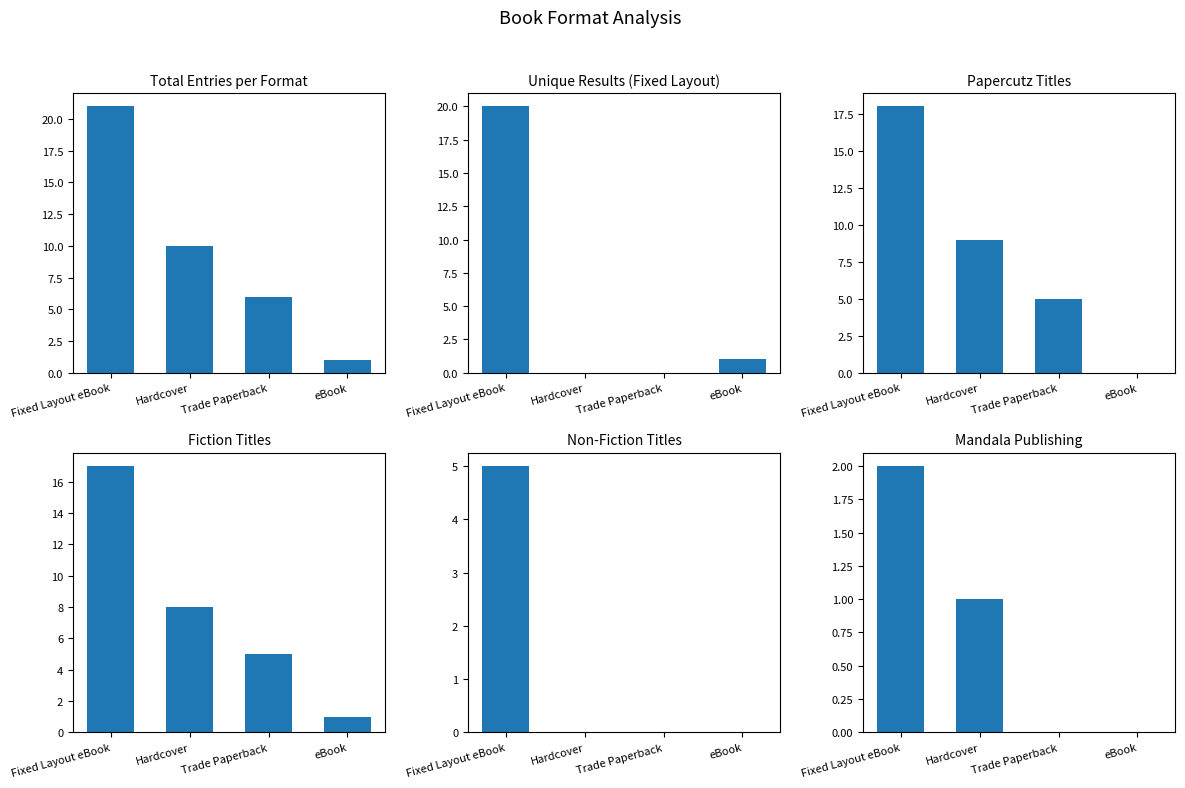

Which series has the widest spread of values?

Total Entries per Format